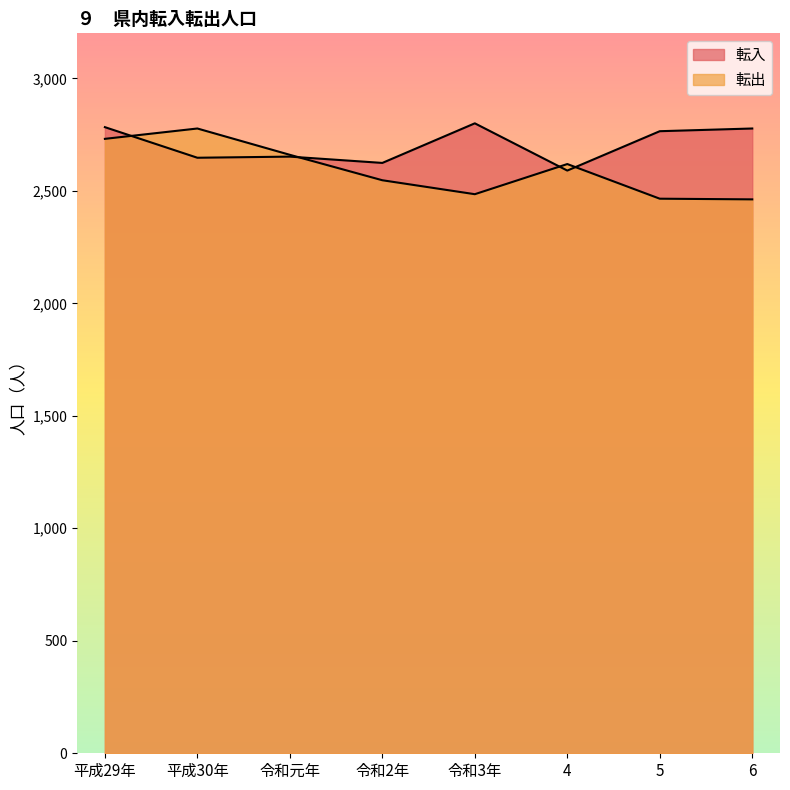

Which category has the lowest value in the 転出 series?

6